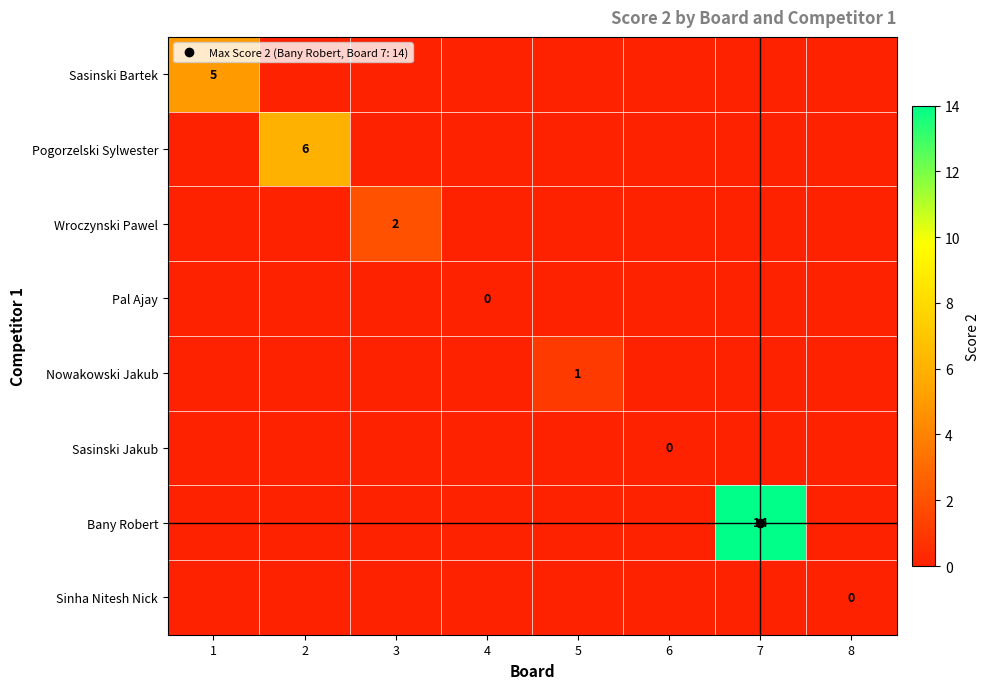

How many series are shown in this chart?

8